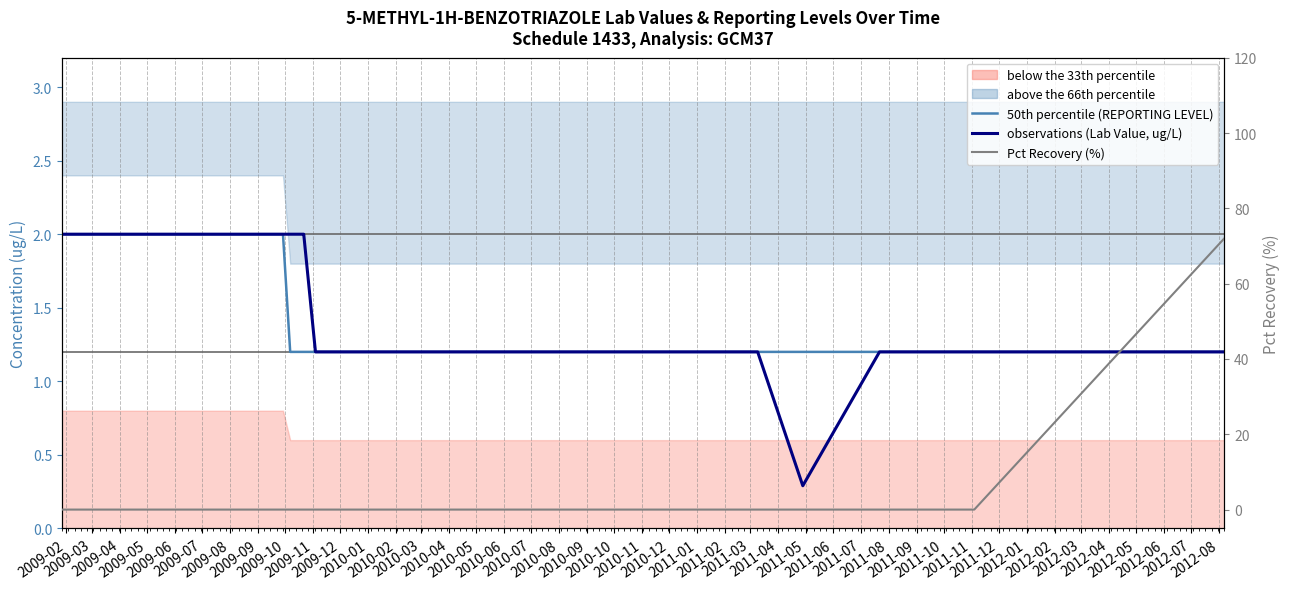

True or false: observations (Lab Value, ug/L) and 50th percentile (REPORTING LEVEL) intersect in this chart.

False